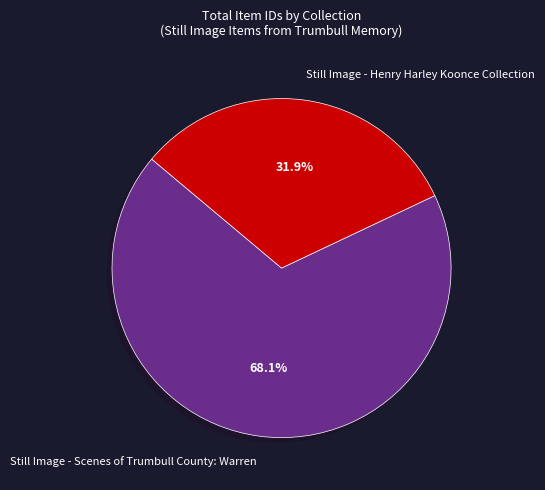

What is the largest slice in the pie chart?

Still Image - Scenes of Trumbull County: Warren